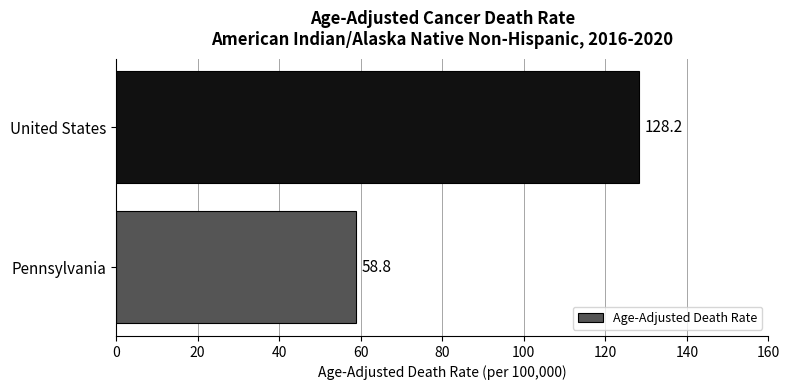

How many values are below 128?

1